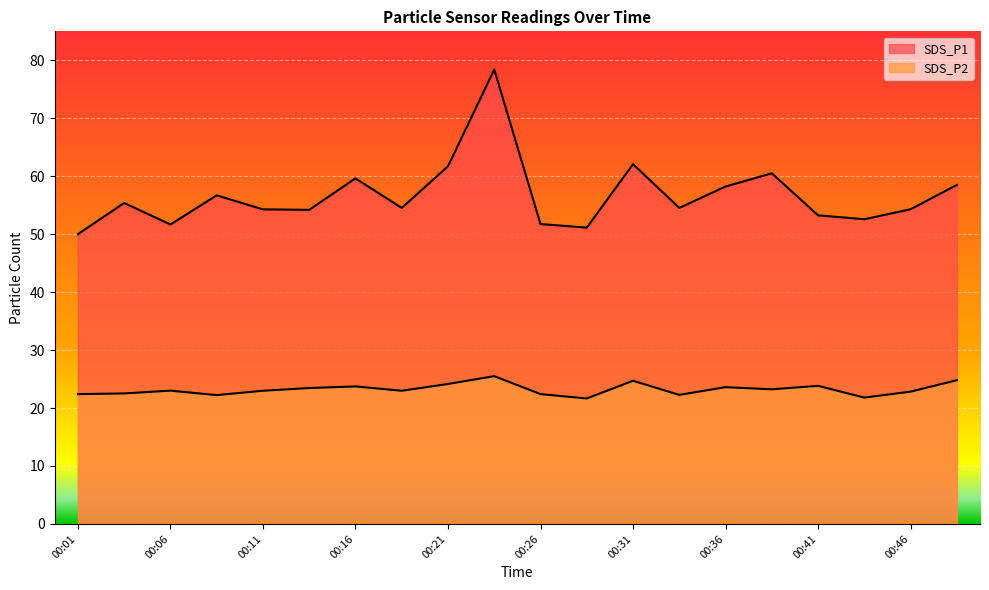

What is the value of the SDS_P2 point at the 15th from the left?

23.6